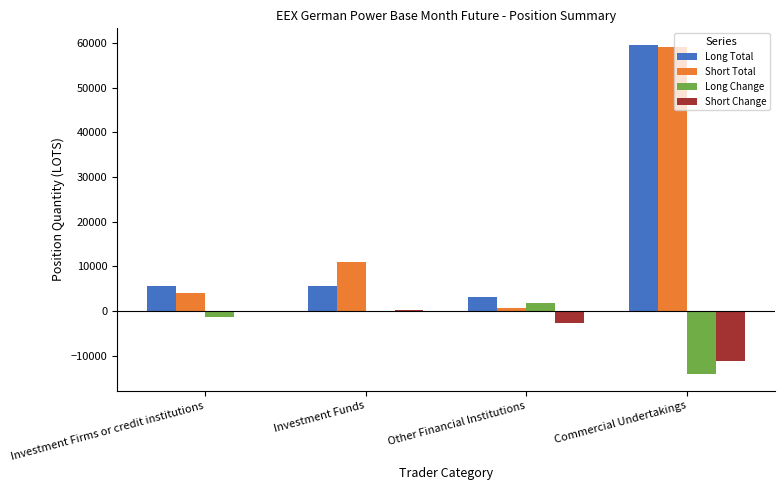

Does the chart contain stacked bars?

No